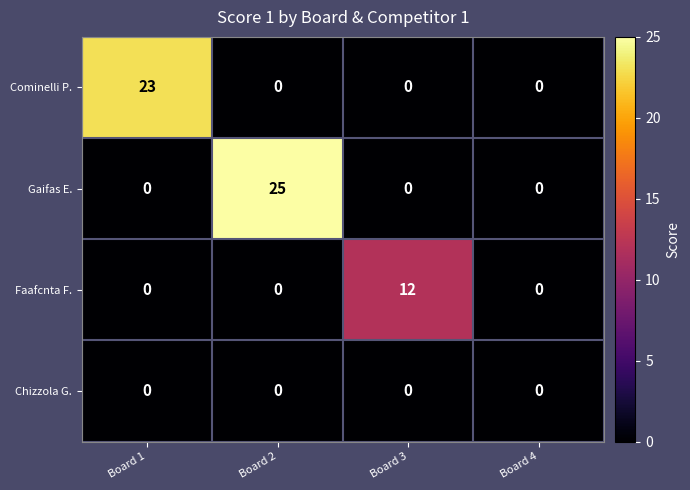

Rank the series by their maximum value, from highest to lowest.

Gaifas E., Cominelli P., Faafcnta F., Chizzola G.